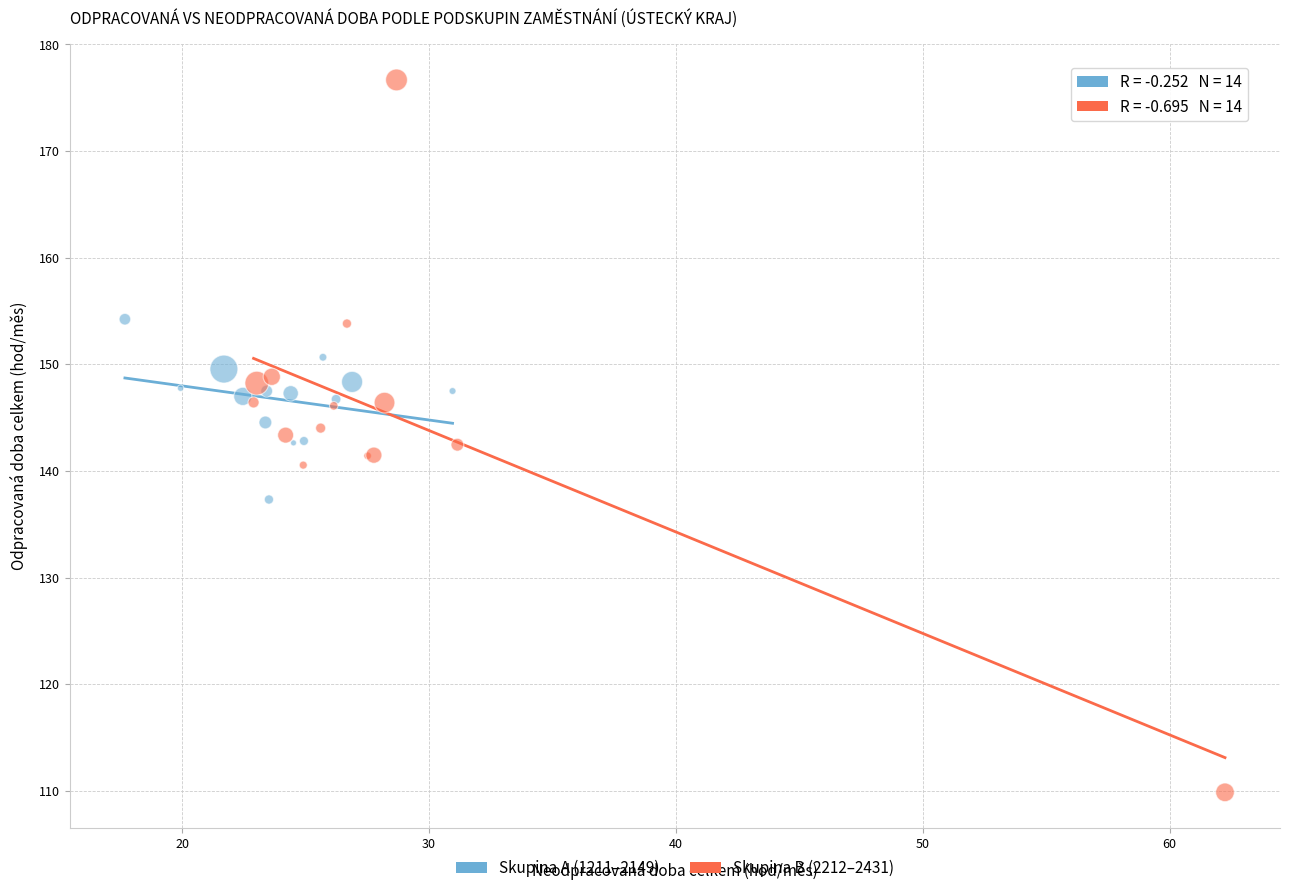

Which series has the widest spread of Y values?

Skupina B (2212–2431)